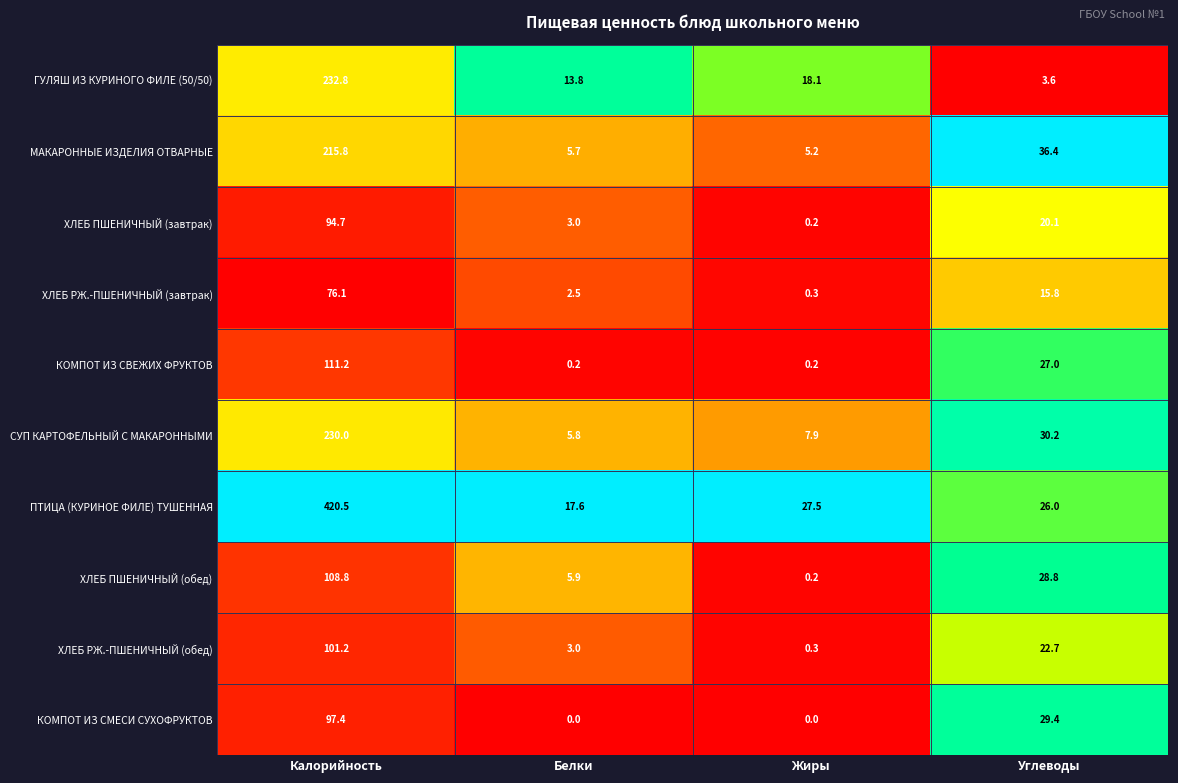

What is the total value across all series at Калорийность?

1688.5